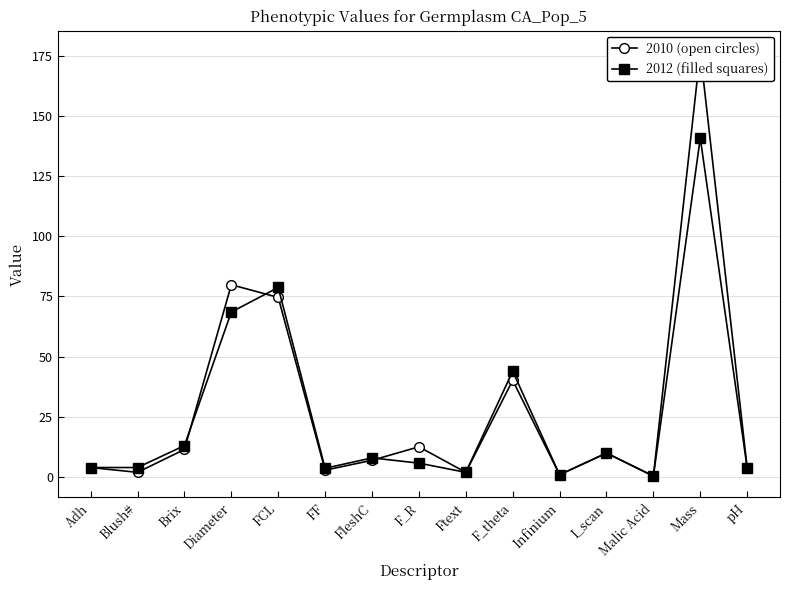

What is the label of the 7th point from the right?

Ftext